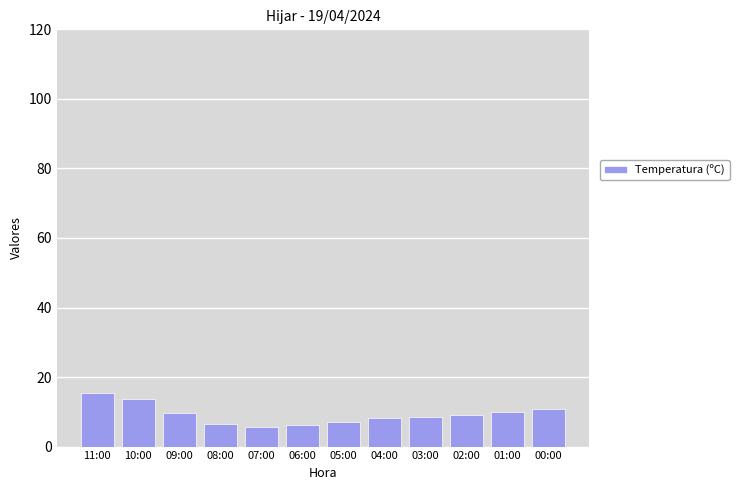

What is the difference between the maximum and second lowest values?

9.0